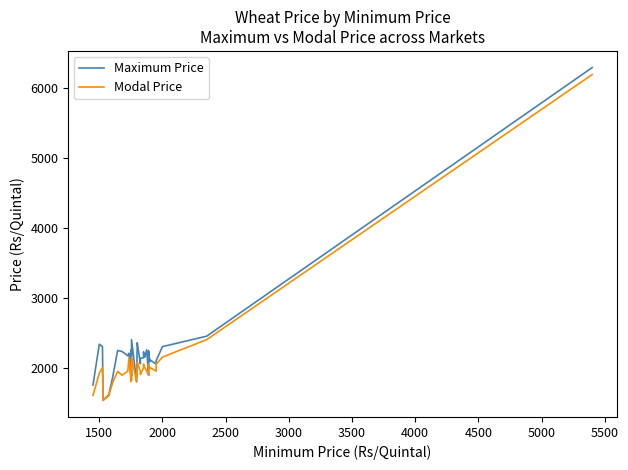

How many values in the Maximum Price series exceed 2150?

19